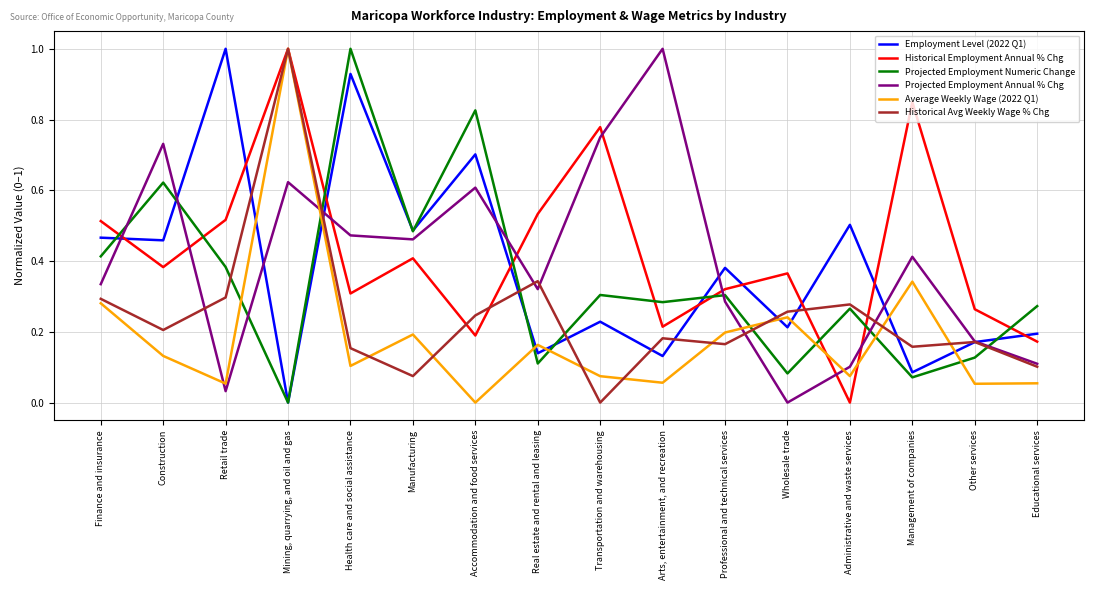

What position from the left is Finance and insurance?

1